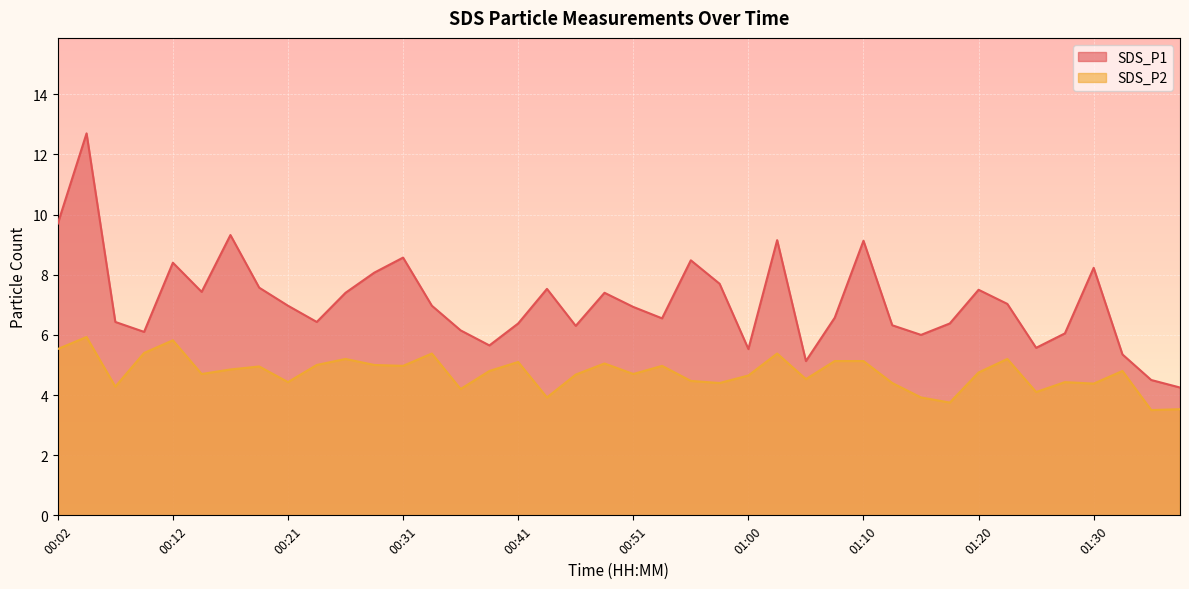

Rank the series by their maximum value, from highest to lowest.

SDS_P1, SDS_P2